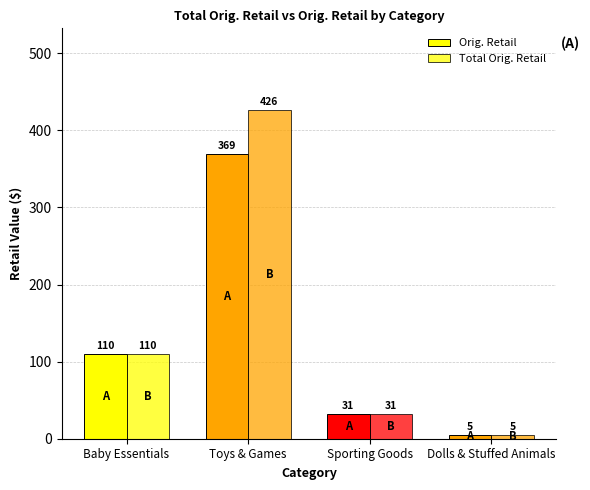

At Sporting Goods, list the series in order from smallest to largest.

Orig. Retail, Total Orig. Retail